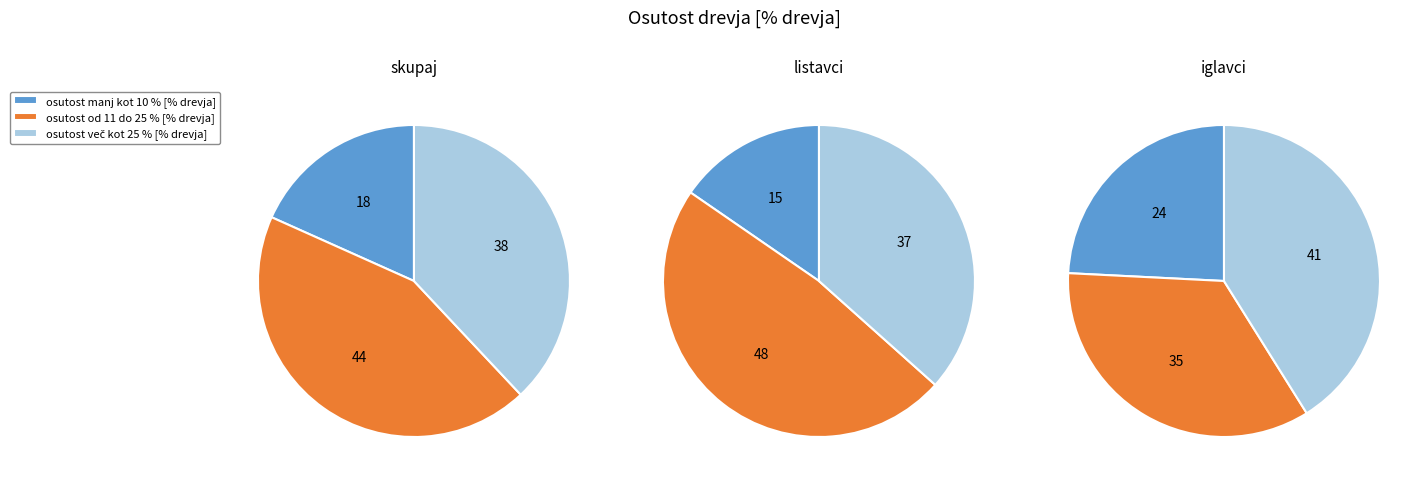

Does skupaj account for over 50% of the chart?

No